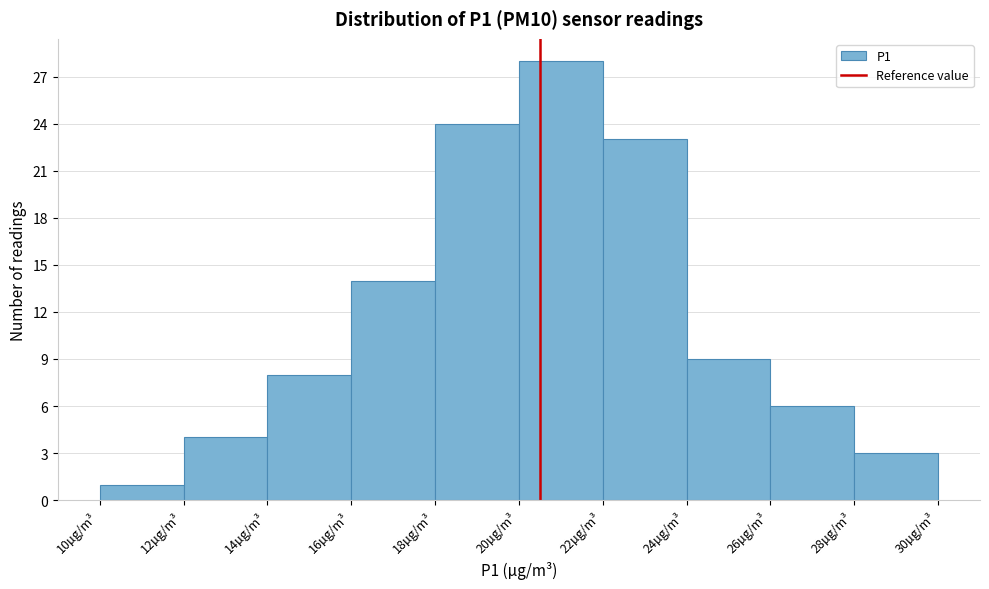

Over which range of the x-axis is the bar tallest?

20 to 22